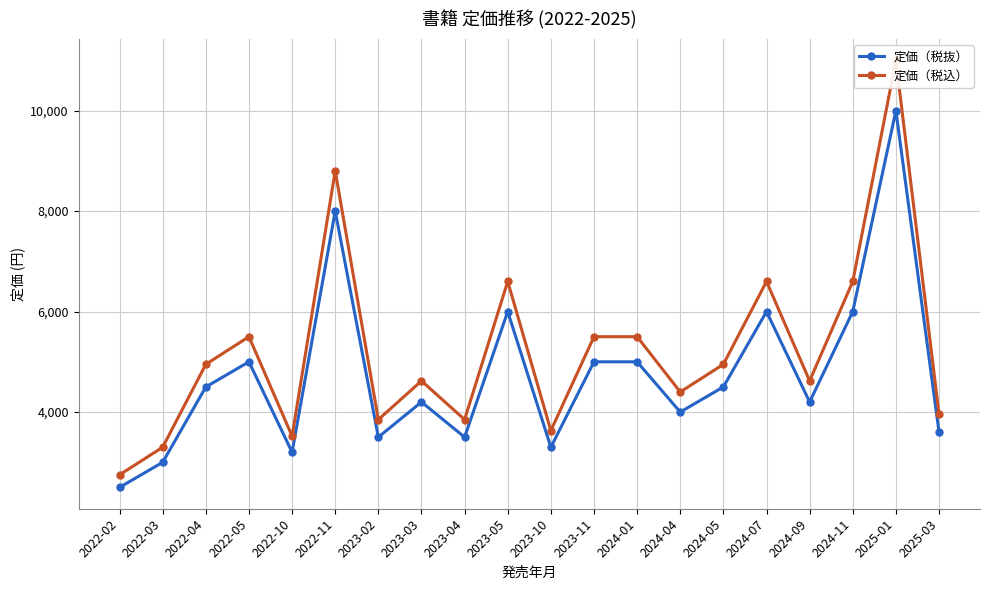

Which series has the largest range (max minus min)?

定価（税込）